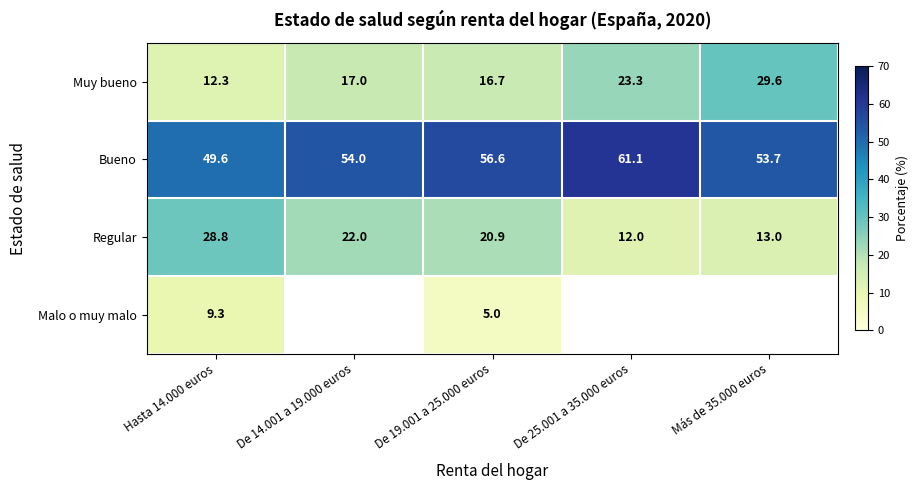

What is the difference between the maximum and minimum values in the Bueno series?

11.5